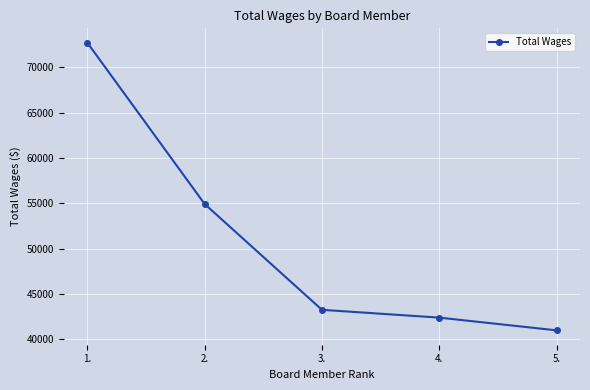

Read the value at 5., to the nearest 10.

40980